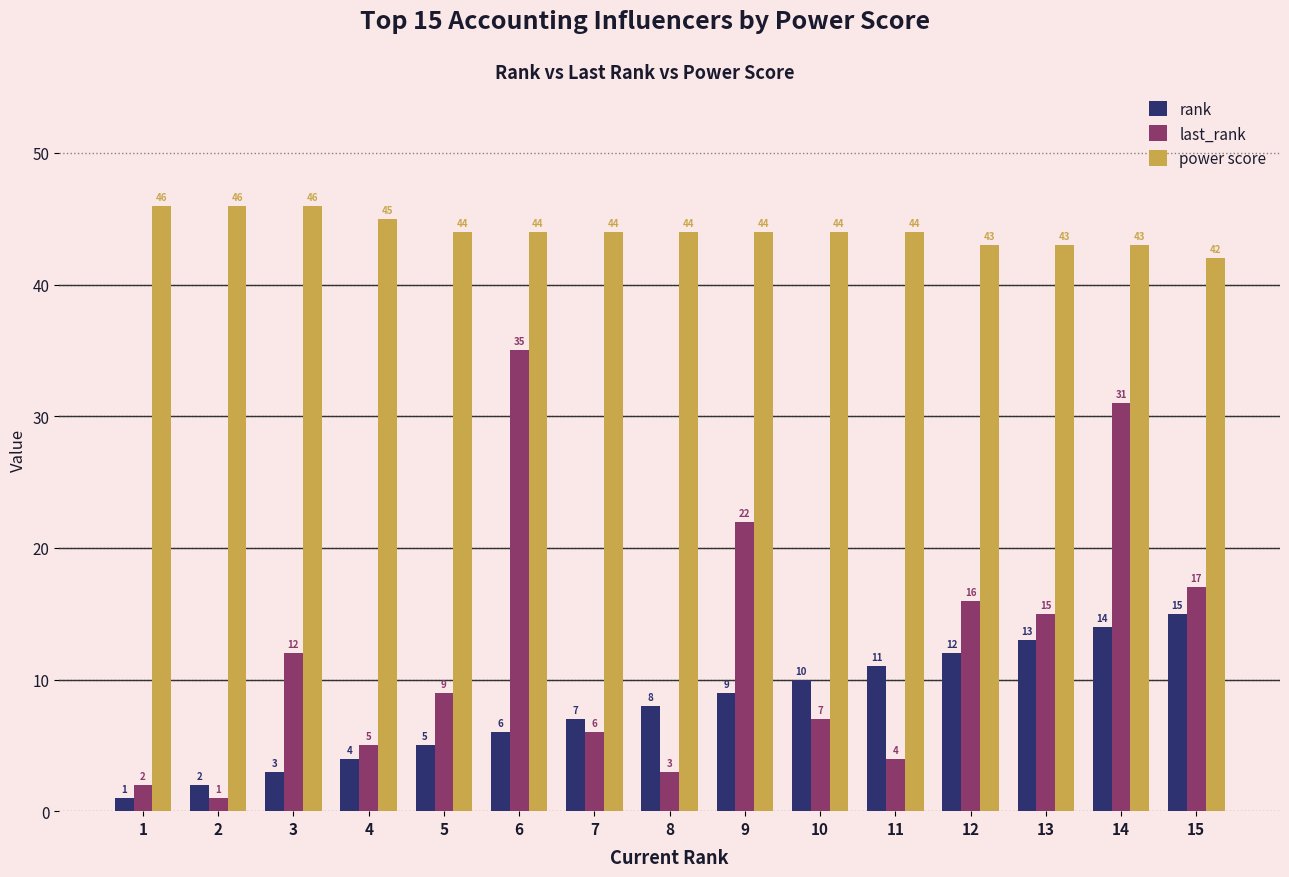

The rank series shows 7 at 7. True or false?

True